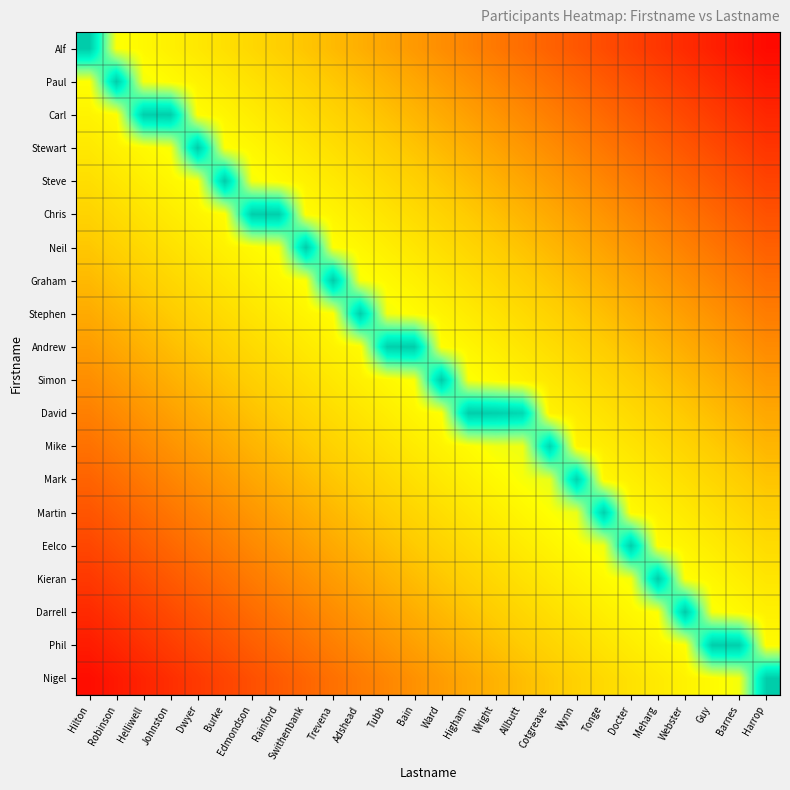

Which series changed the most between Helliwell and Barnes?

Carl